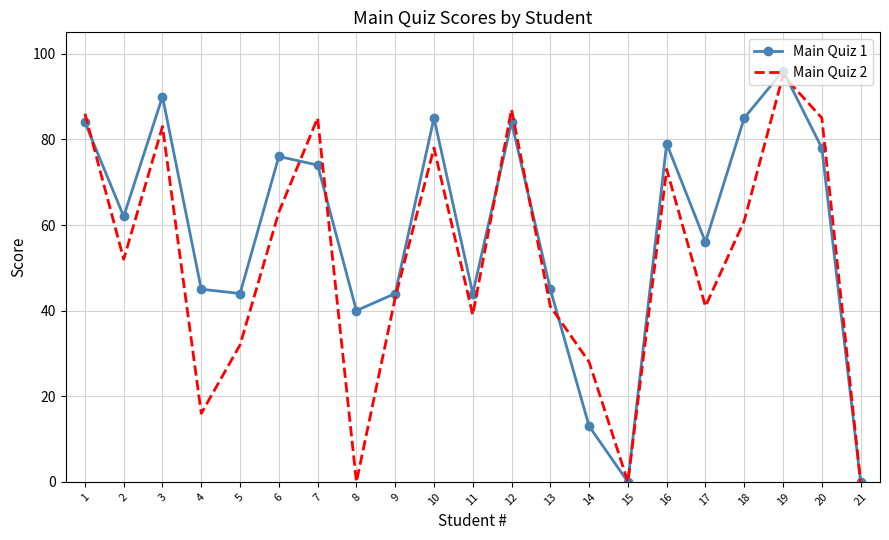

Which series has the largest range (max minus min)?

Main Quiz 1